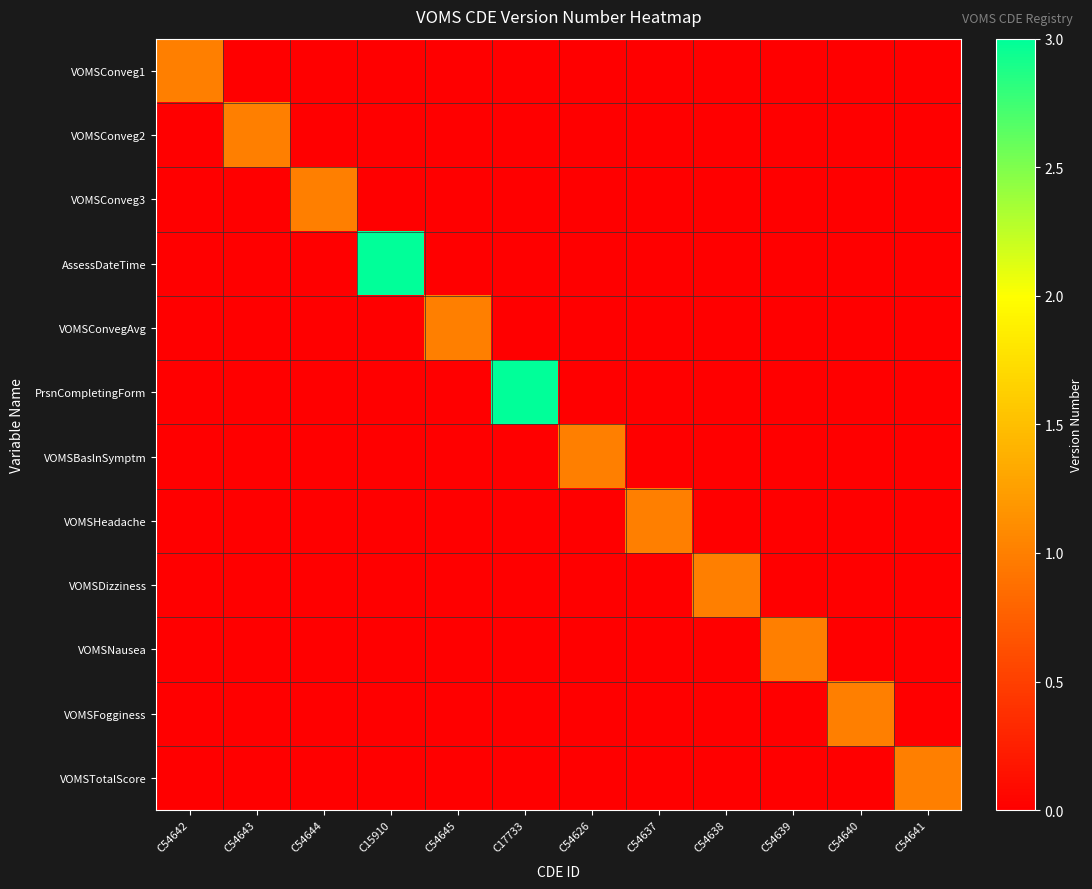

Count the number of categories in the chart.

12